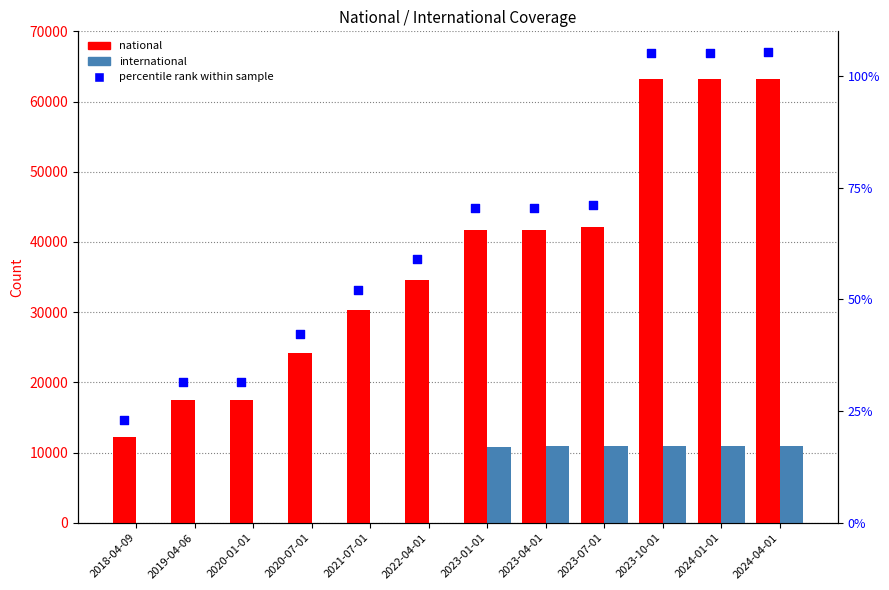

Which series has the largest Y range (max minus min)?

national